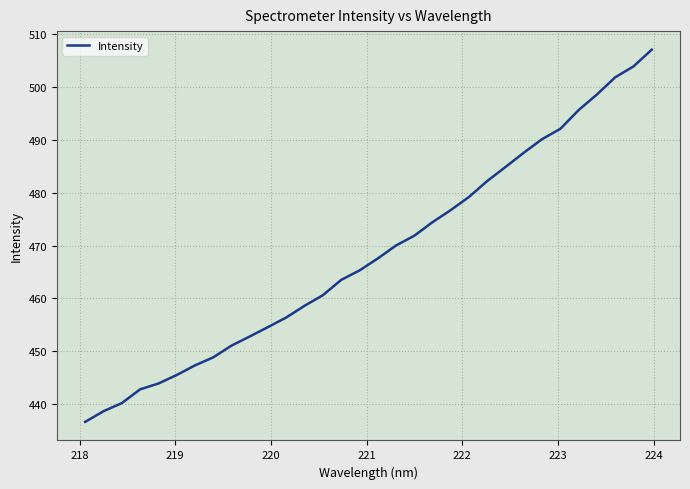

What is the maximum value shown in the chart?

507.1